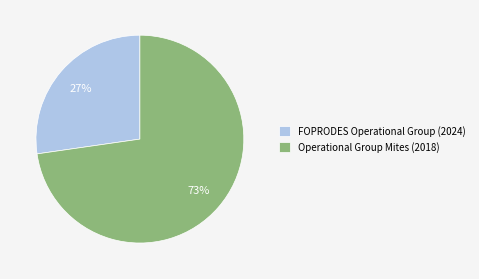

To the nearest percent, what is the combined percentage of FOPRODES Operational Group (2024) and Operational Group Mites (2018)?

100%